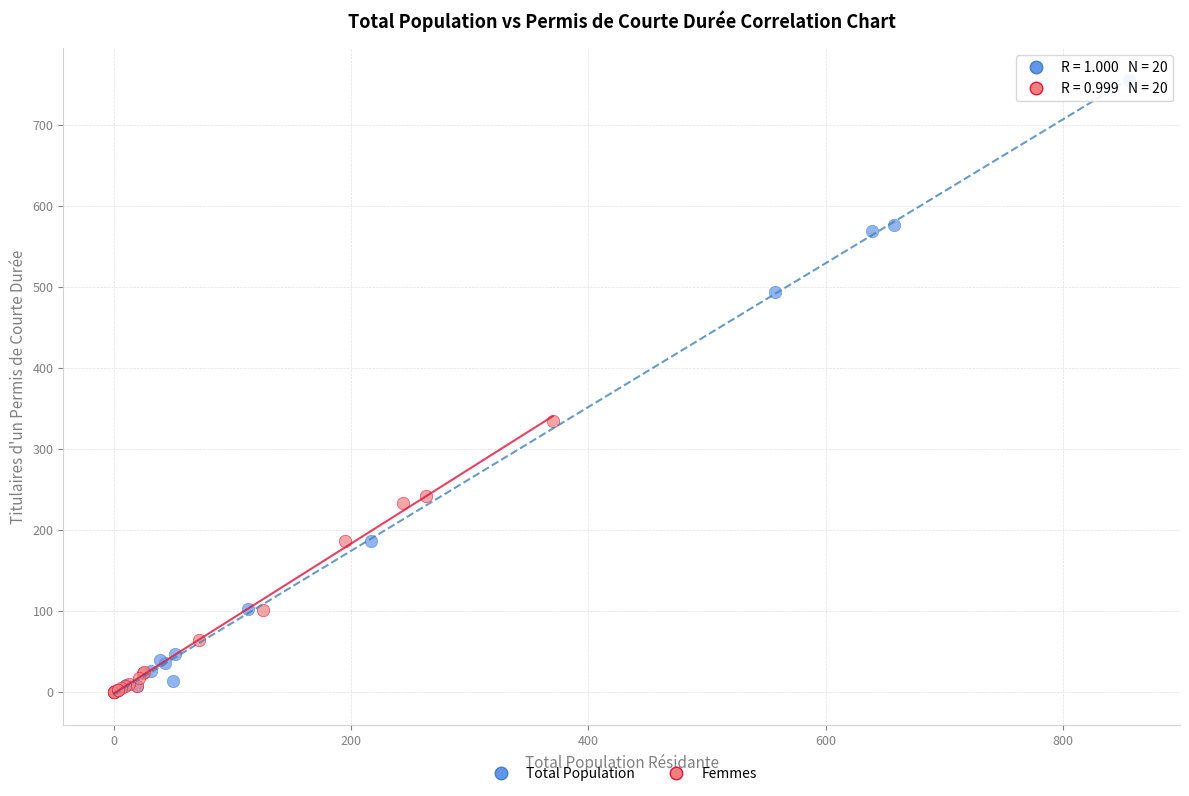

Which series reaches the maximum Y coordinate?

Total Population